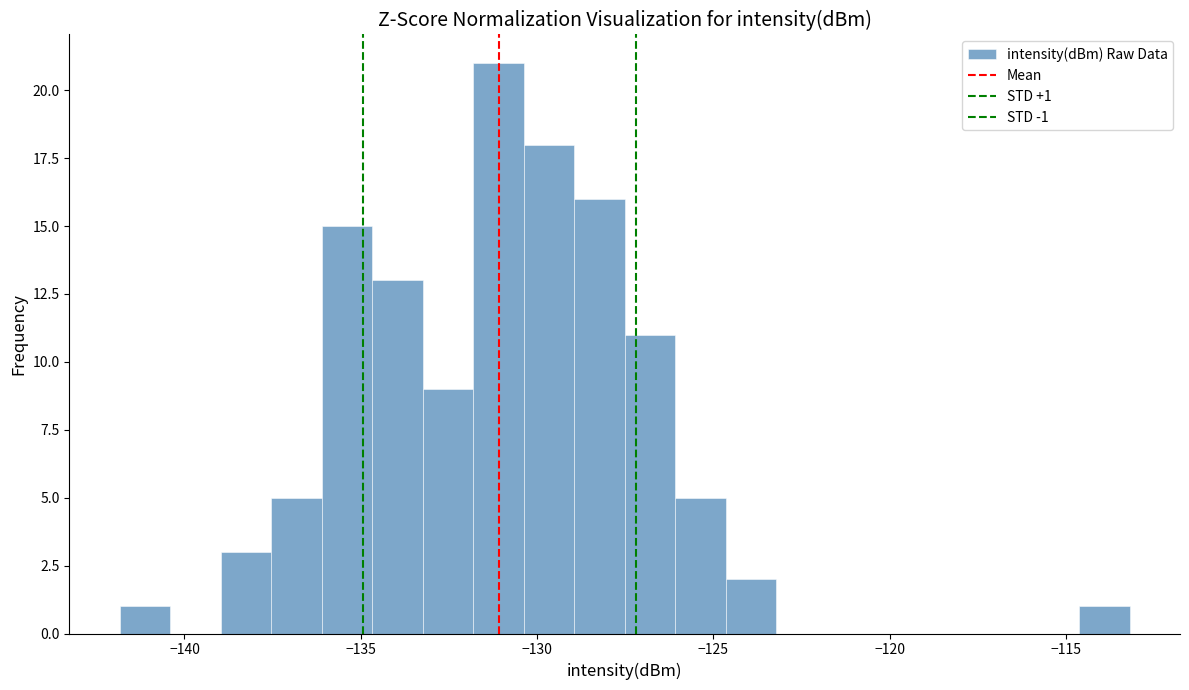

Around what value on the x-axis is the tallest bar? Give the approximate position of its centre, as read against the axis.

-131.0